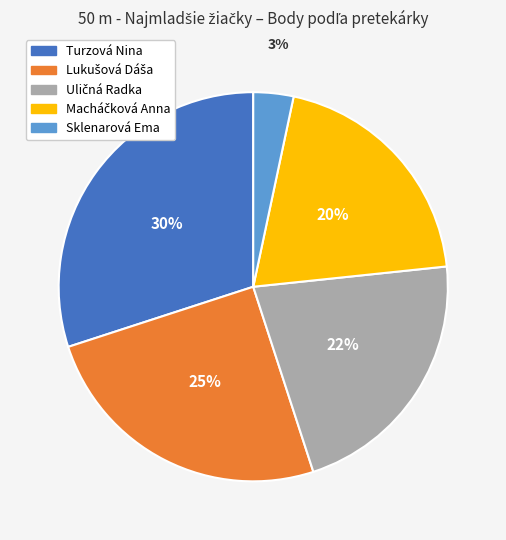

Is there a majority slice in this chart?

No